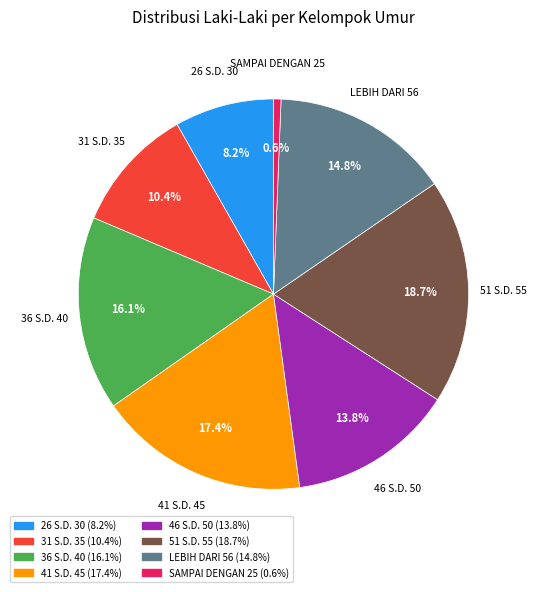

What is the smallest slice in the pie chart?

SAMPAI DENGAN 25